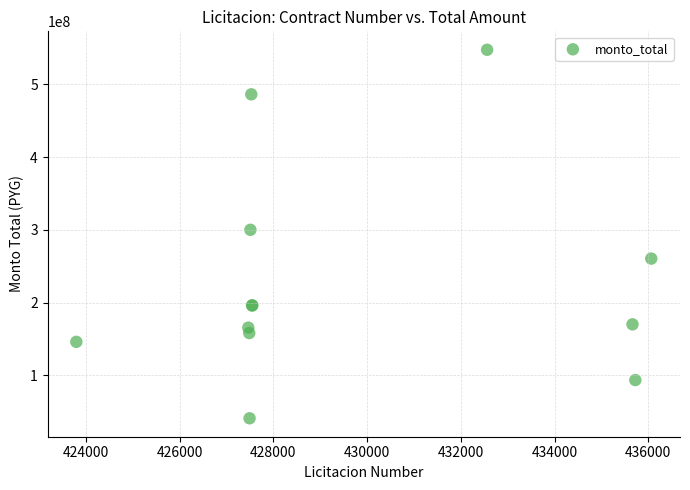

What Y value in the scatter plot is closest to 294187600?

300000000